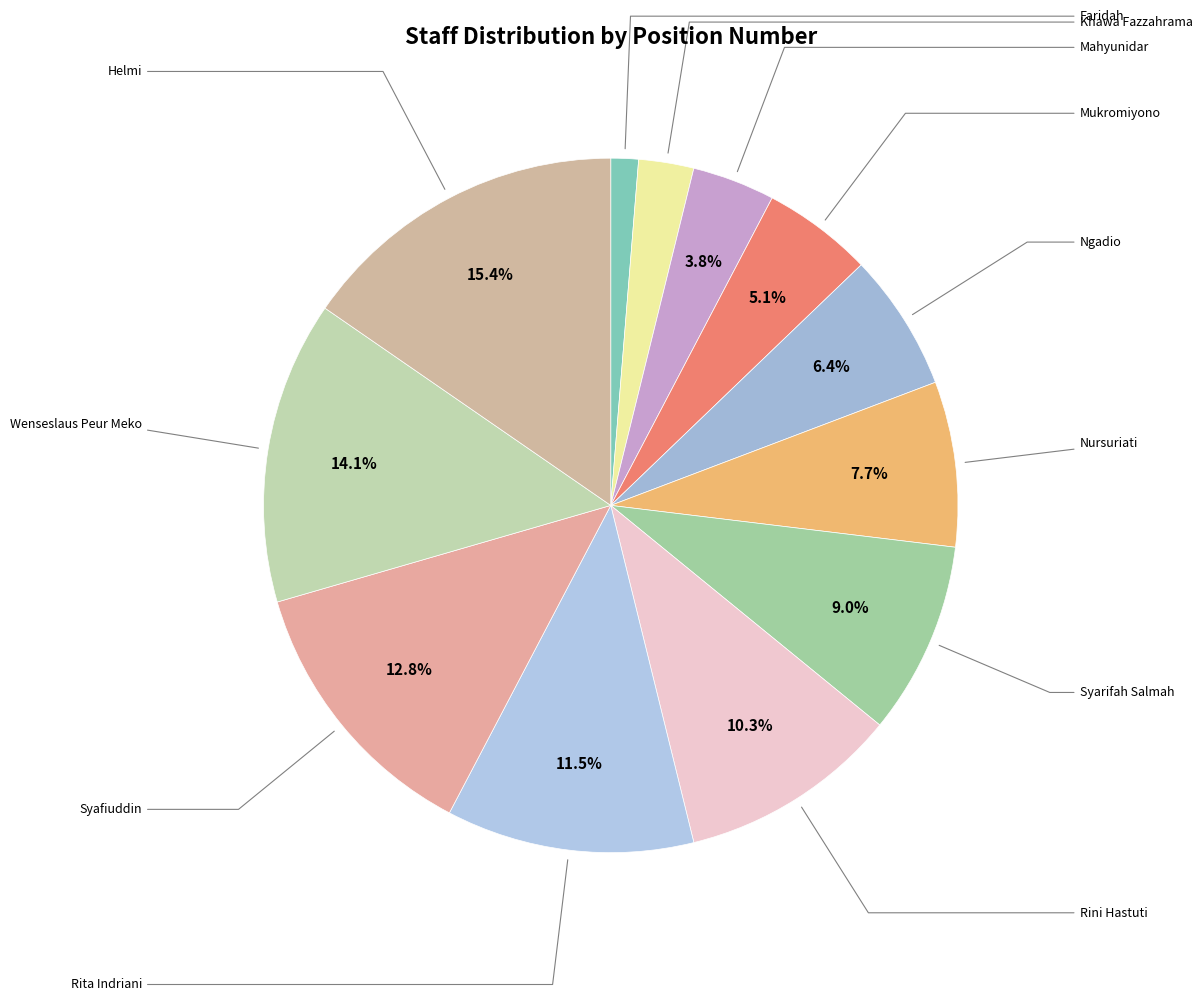

To the nearest percent, what is the combined percentage of Ngadio and Rini Hastuti?

17%